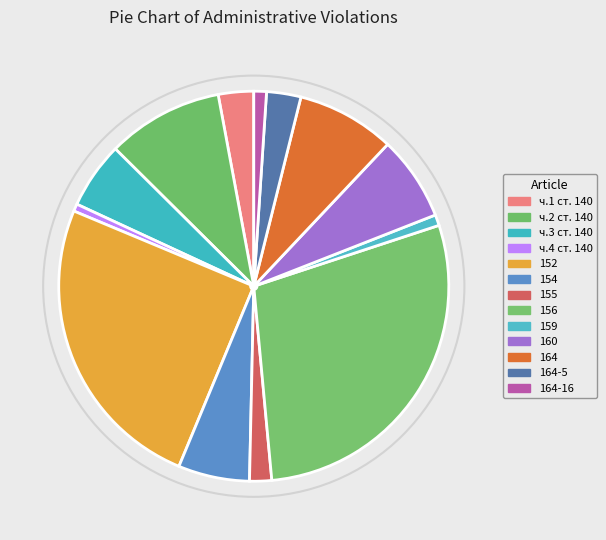

What is the total percentage of 152 and 156?

53.6%